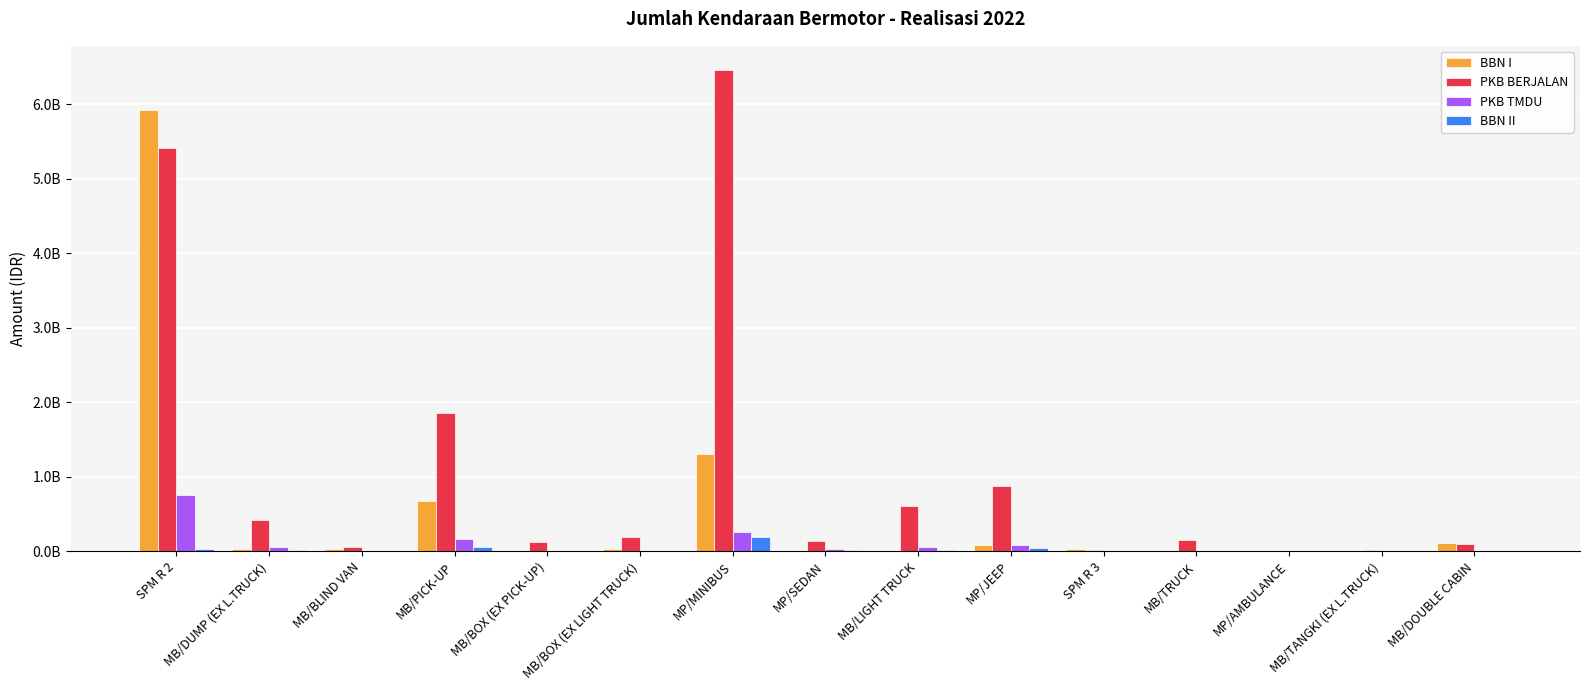

The PKB BERJALAN series shows 6464555272 at MP/MINIBUS. True or false?

True